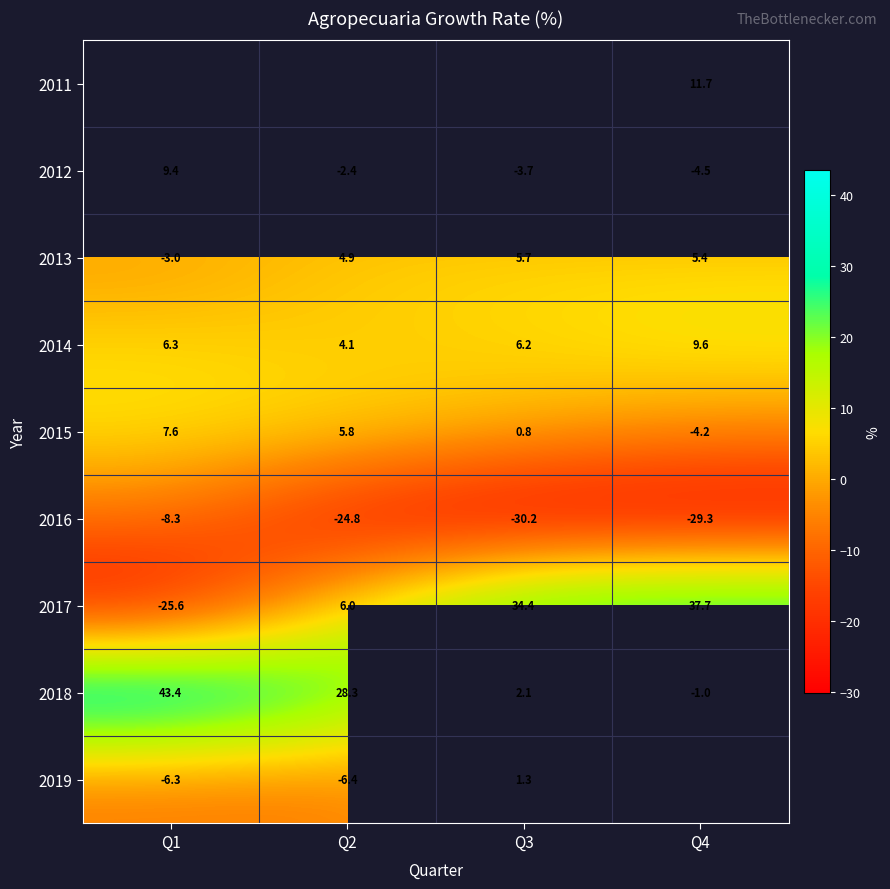

Which category has the lowest value across all series?

Q3